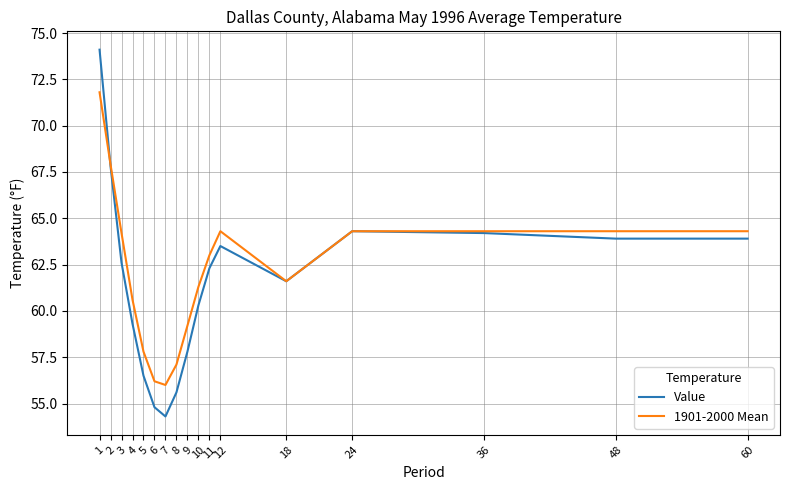

At which label does Value reach its peak?

1